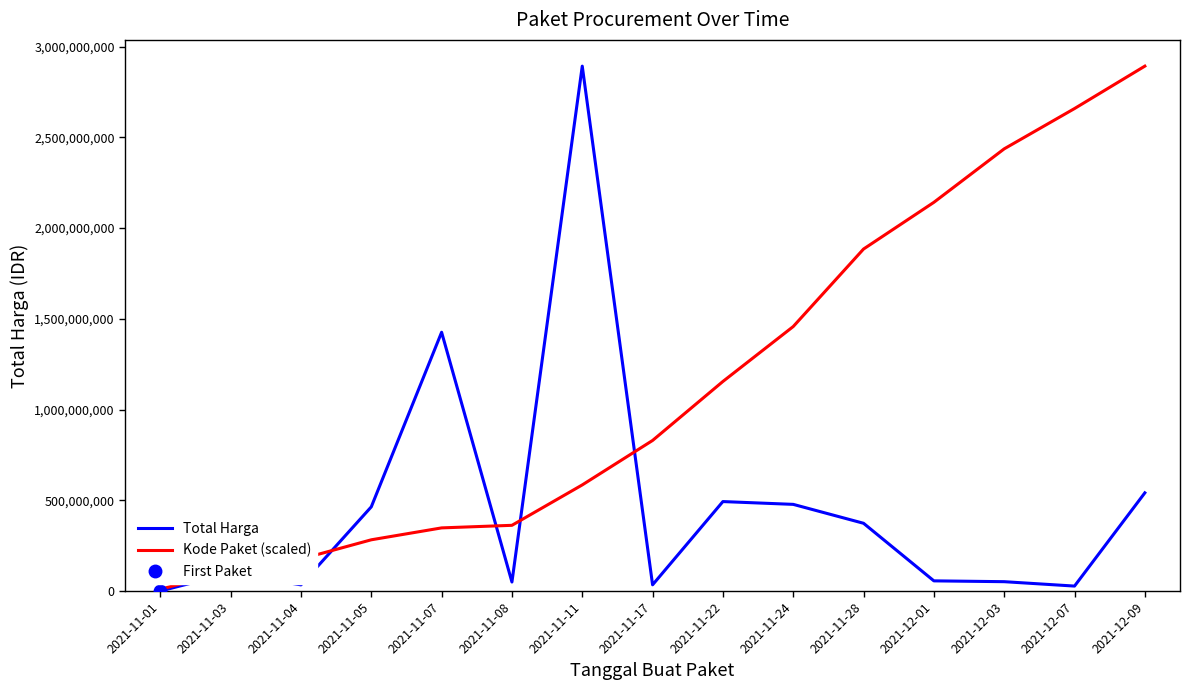

Which has a higher value, 2021-11-04 or 2021-11-24?

2021-11-24